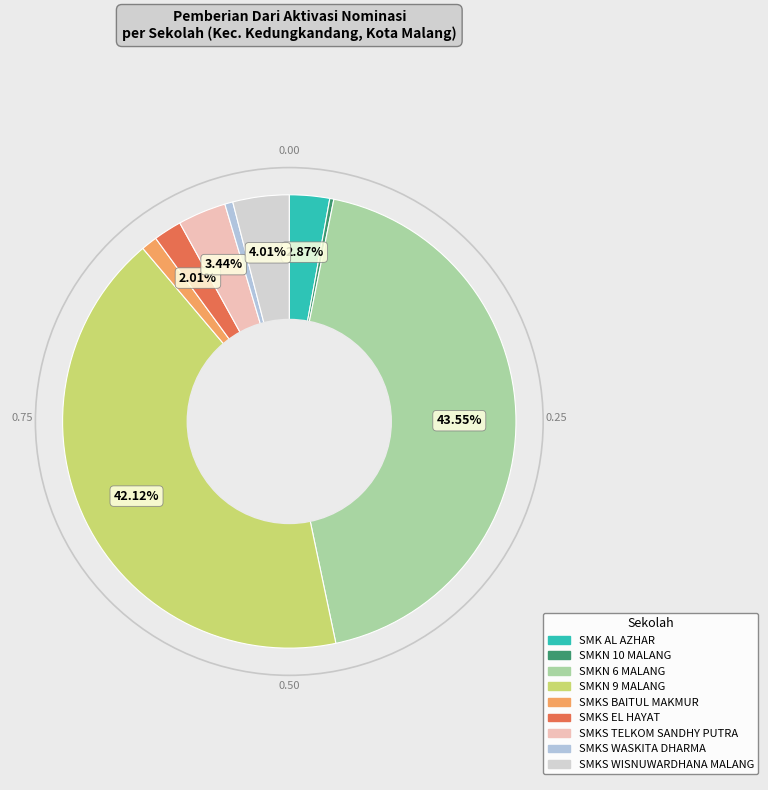

What is the largest slice in the pie chart?

SMKN 6 MALANG